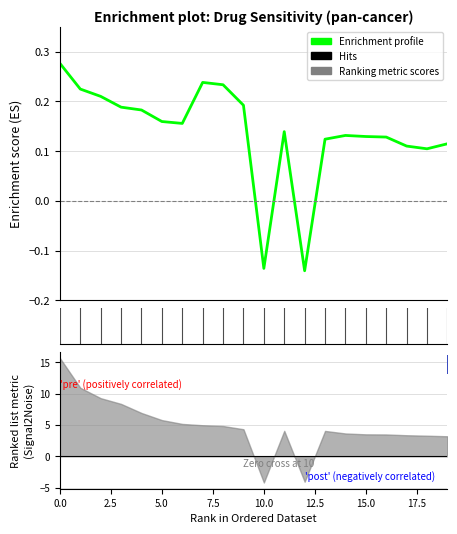

Reading left to right, extract all data points from this chart.

0.3	0.2	0.2	0.2	0.2	0.2	0.2	0.2	0.2	0.2	-0.1	0.1	-0.1	0.1	0.1	0.1	0.1	0.1	0.1	0.1